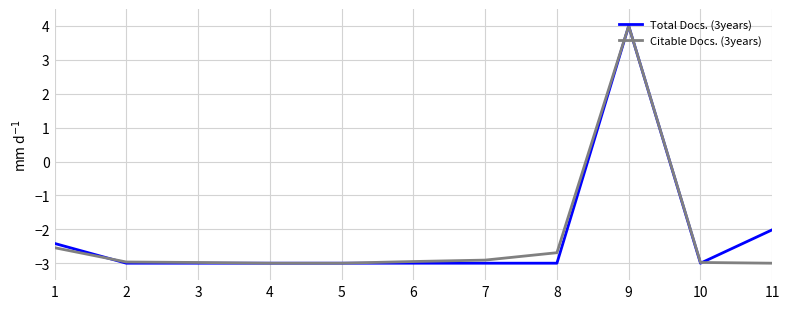

What is the sum of the Total Docs. (3years) values at 6 and 1?

-5.4